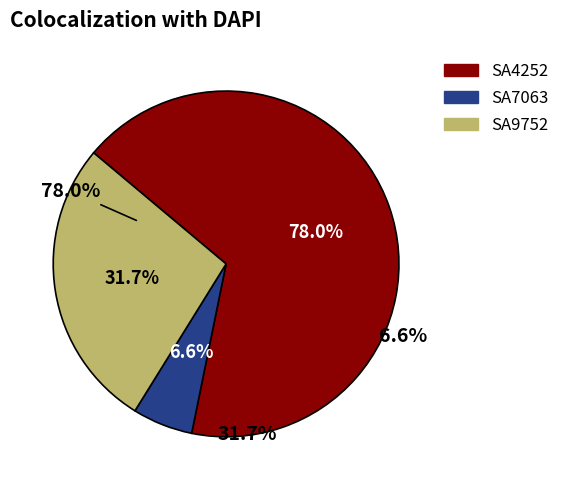

What is the largest slice in the pie chart?

SA4252